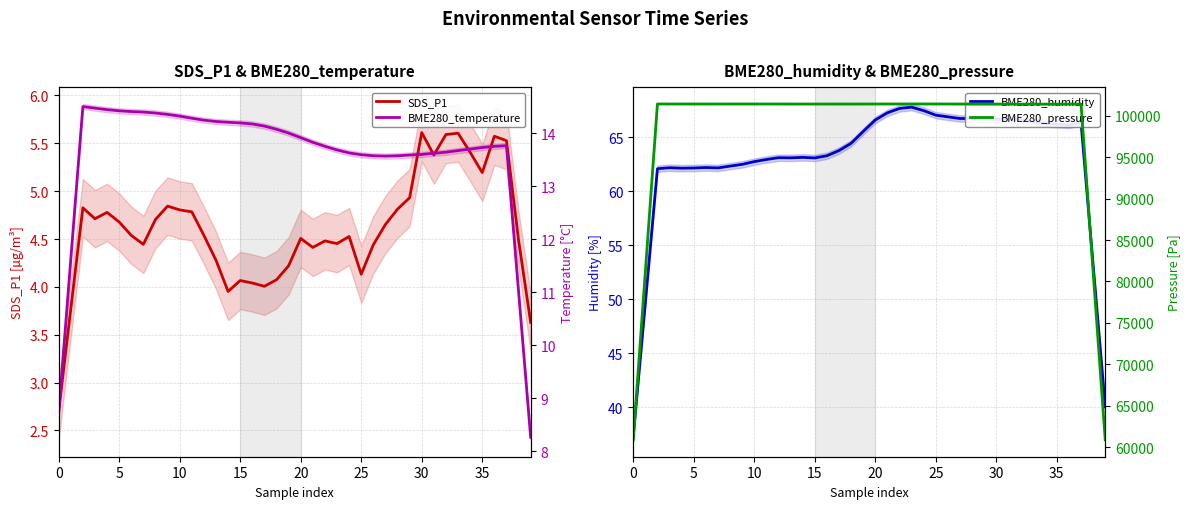

At which category is the sum across all series the highest?

23